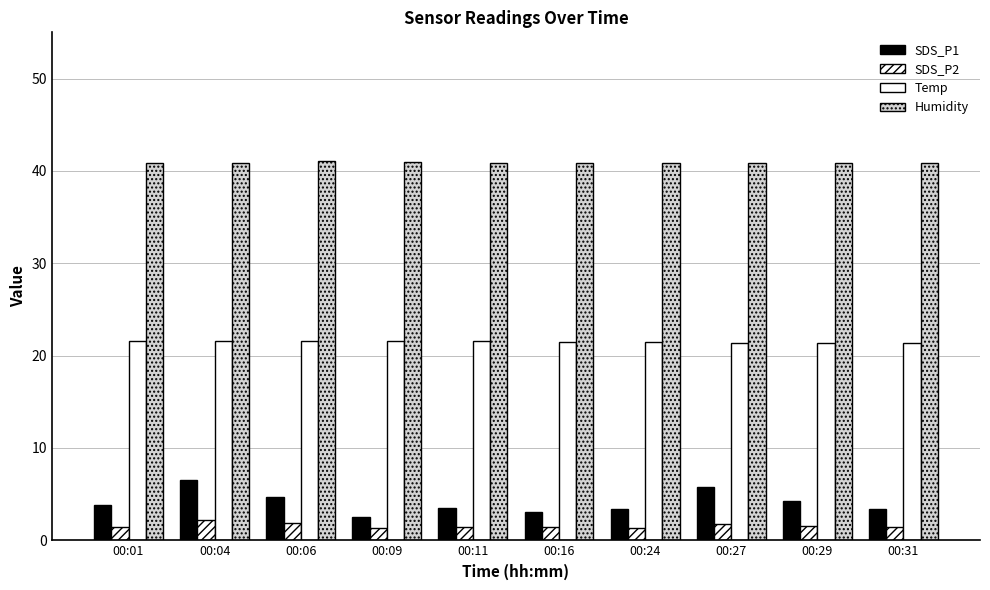

Between 00:06 and 00:01, which is larger?

00:06